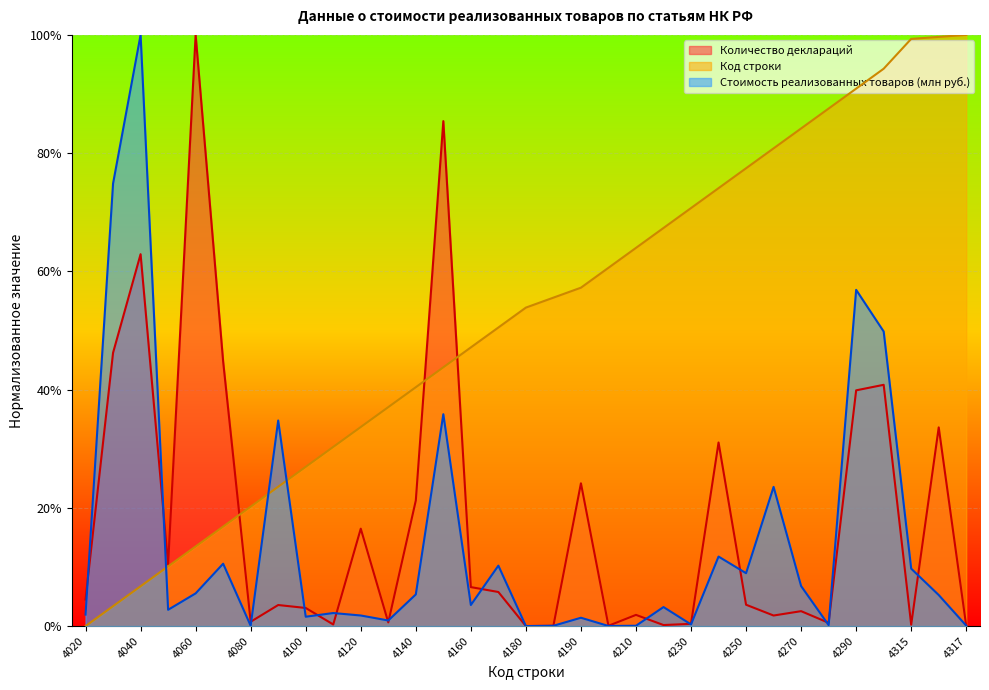

True or false: Количество деклараций has a value of 0.1 at 4140.

False